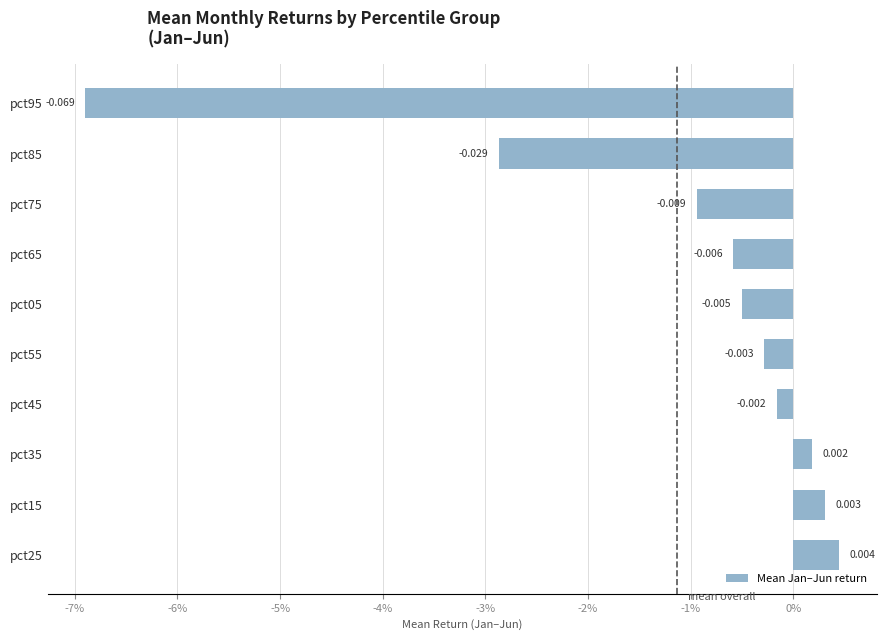

Does the chart contain any negative values?

Yes